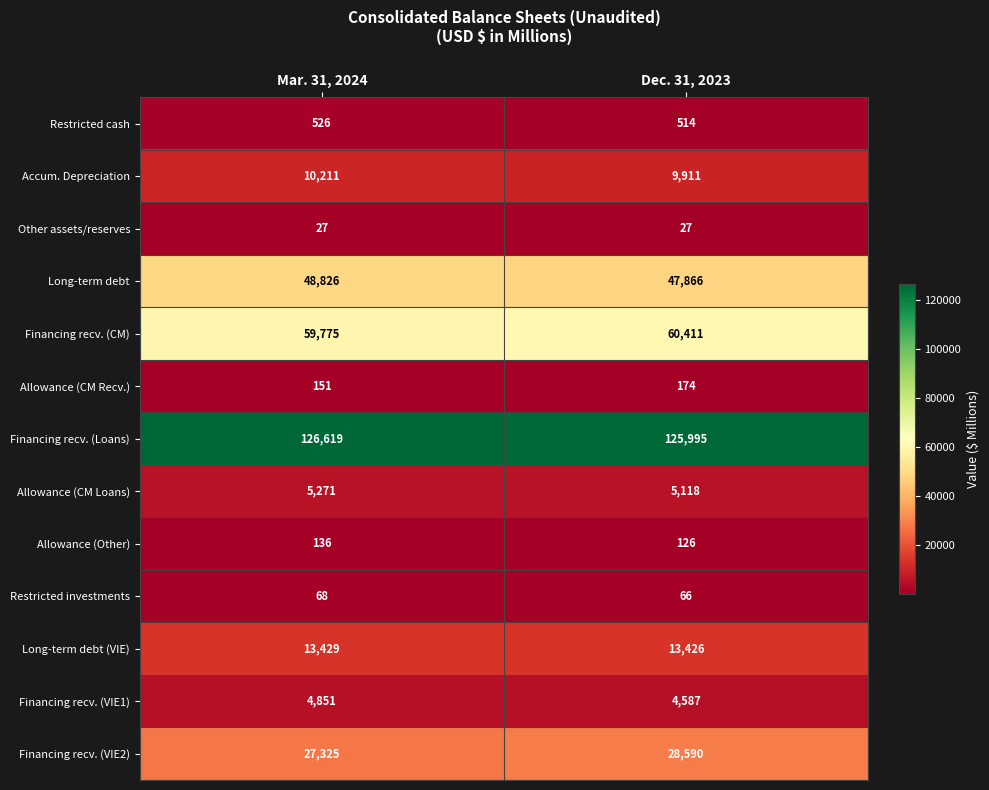

How many data points does each series have?

2